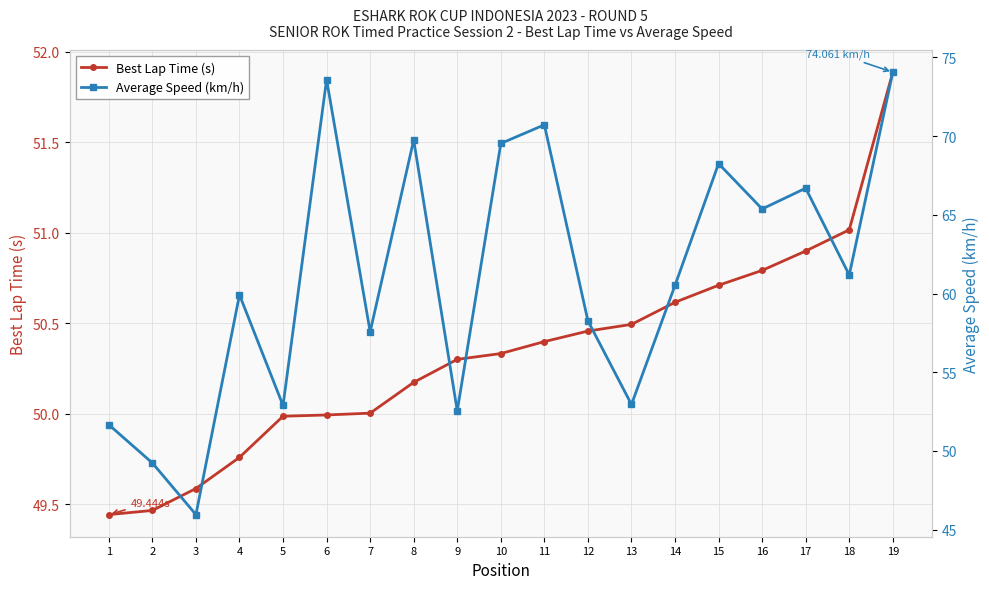

List the series in order of their overall mean, highest first.

Average Speed (km/h), Best Lap Time (s)